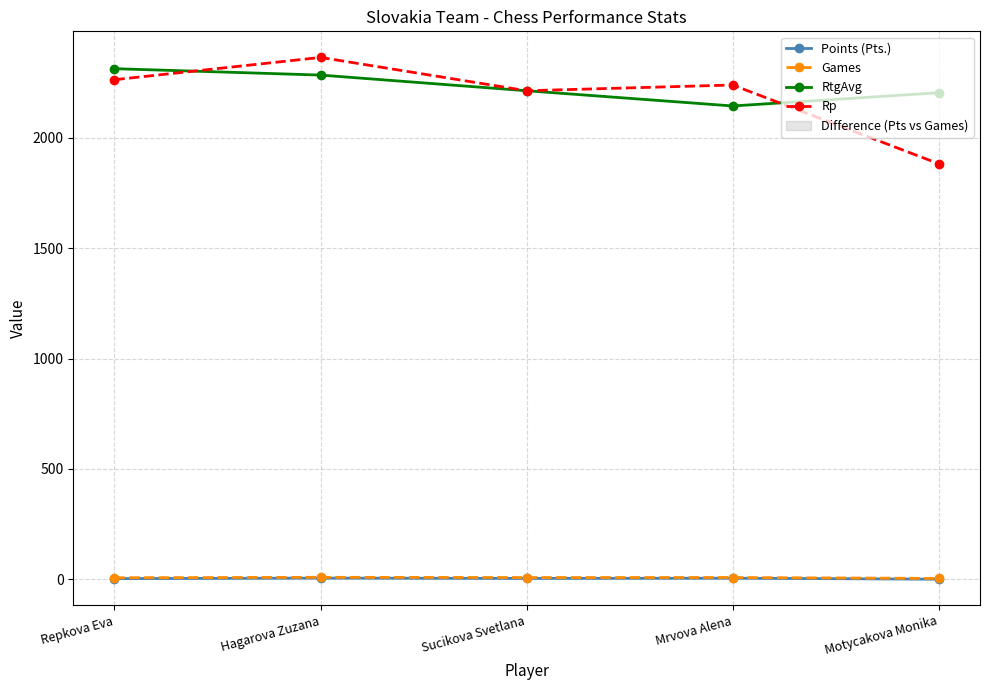

How many interior local peaks does the Games series have?

1